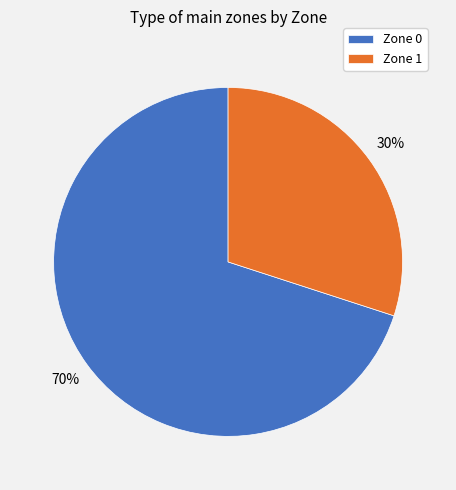

To the nearest percent, what is the combined percentage of Zone 1 and Zone 0?

100%